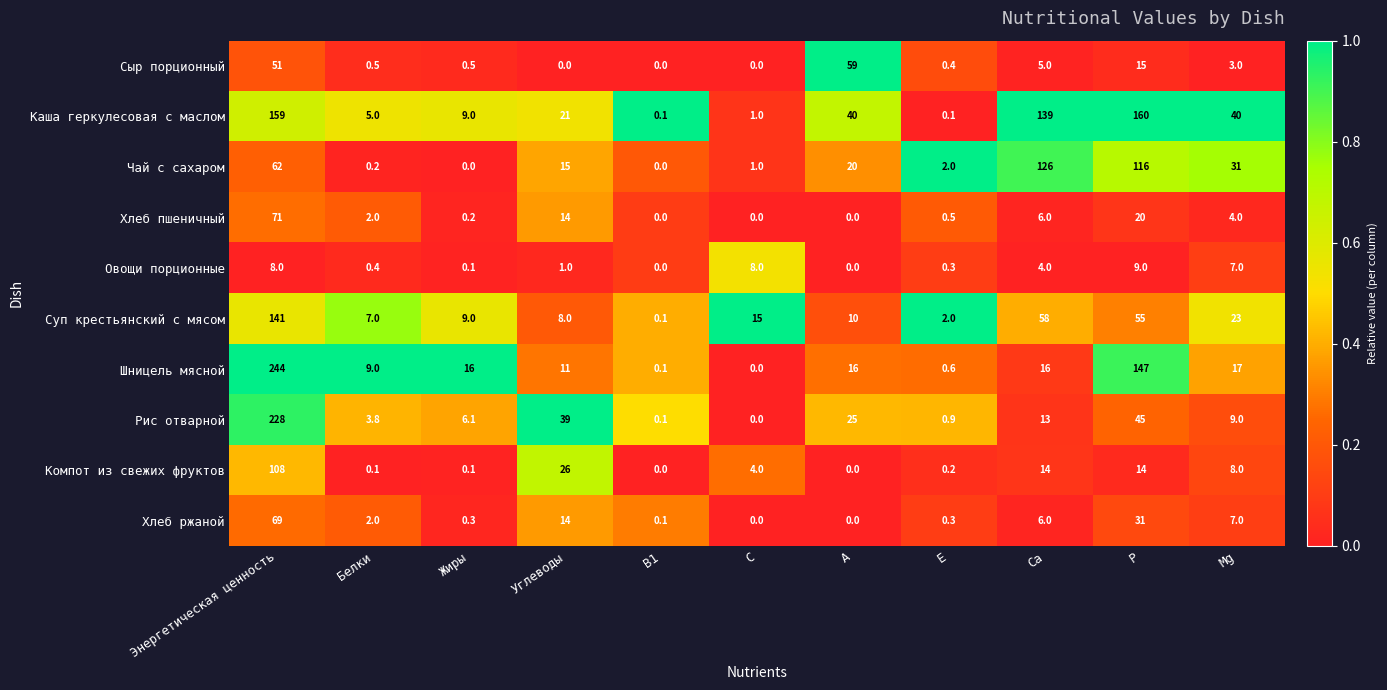

At how many categories does at least one series exceed 0?

11